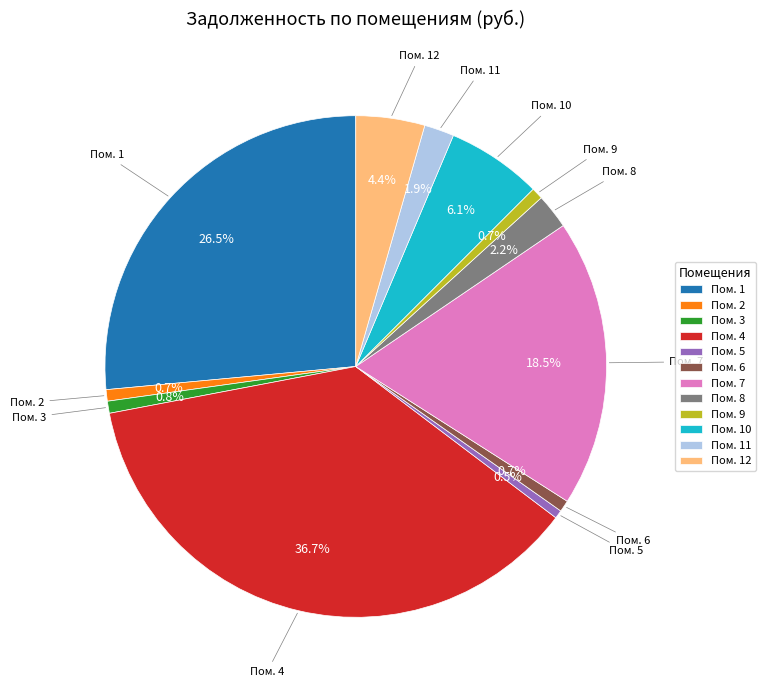

Which slice is the largest?

Пом. 4